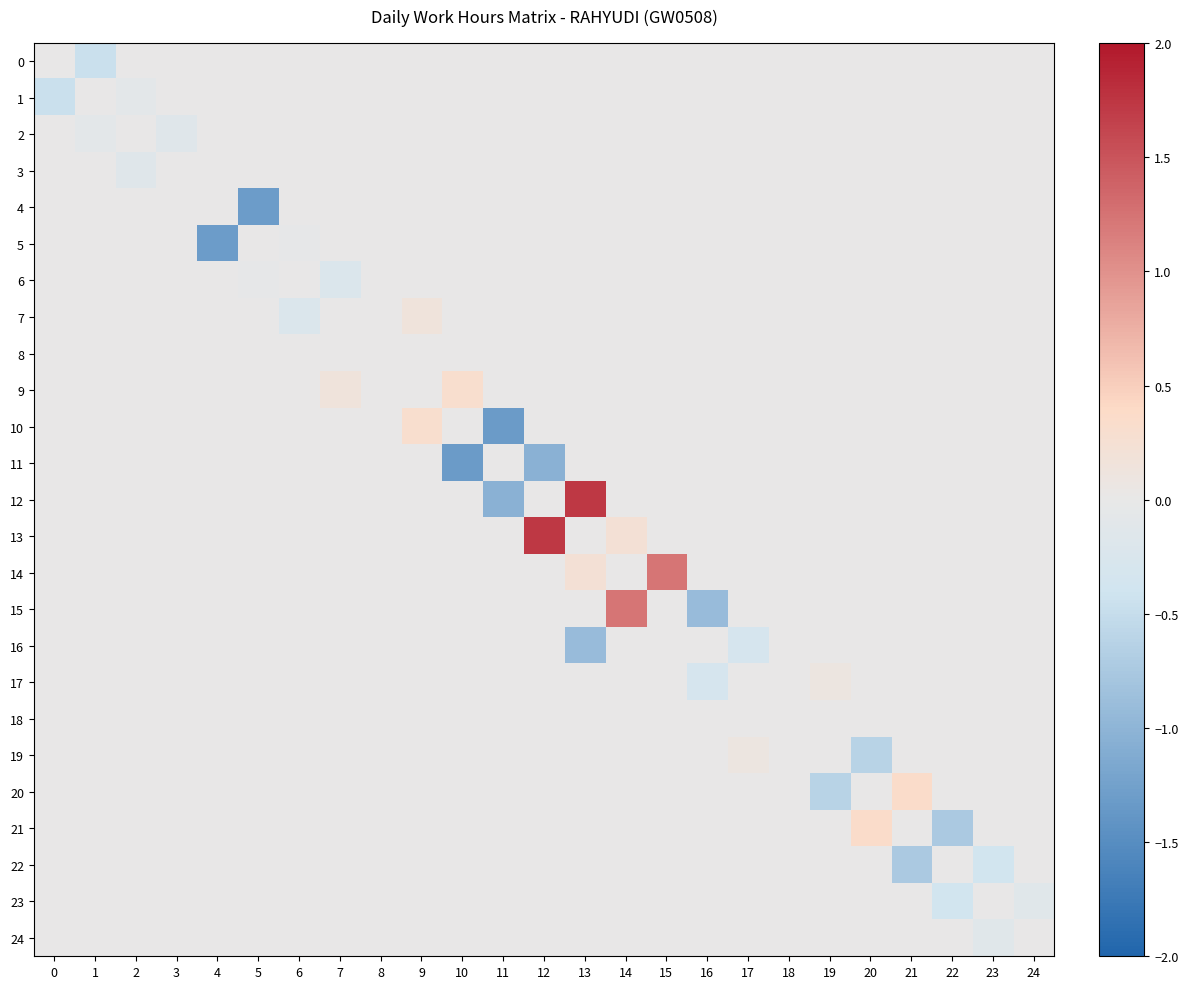

What is the smallest value displayed?

-1.3